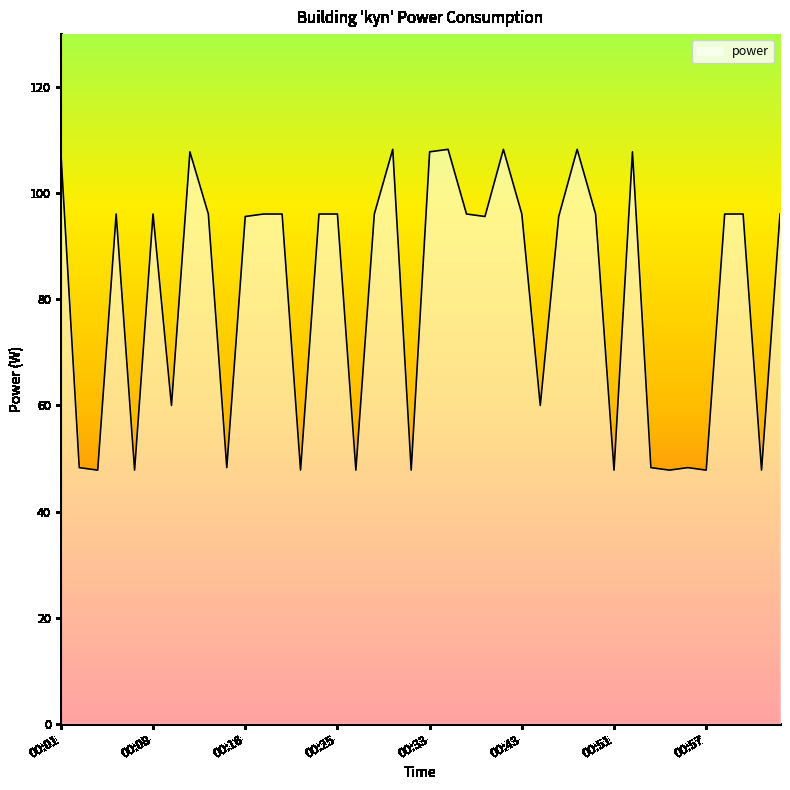

What is the greatest value displayed?

108.3